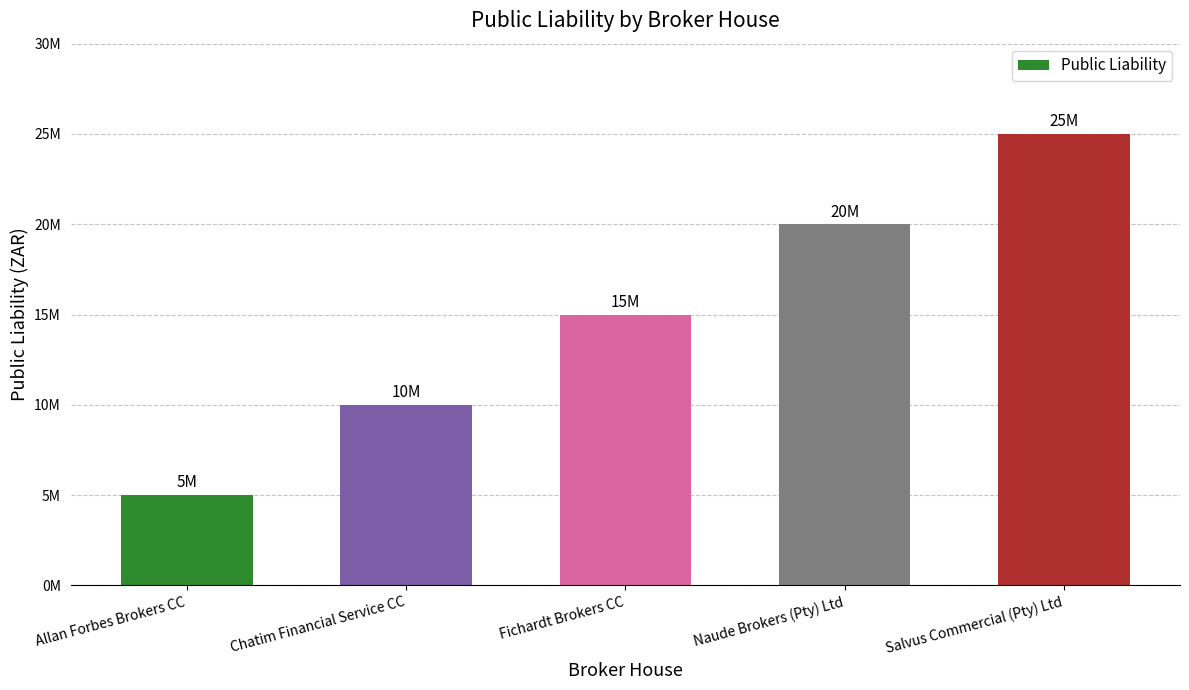

Are the bars grouped side by side (vs. stacked)?

No